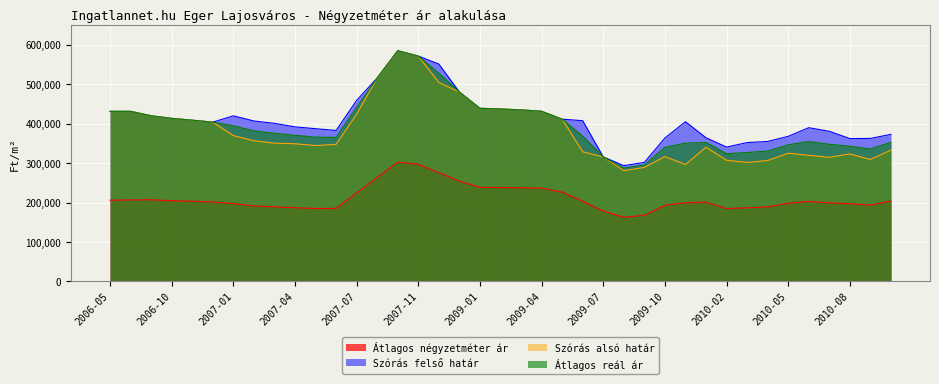

What is the lowest value of the Szórás alsó határ series?

280827